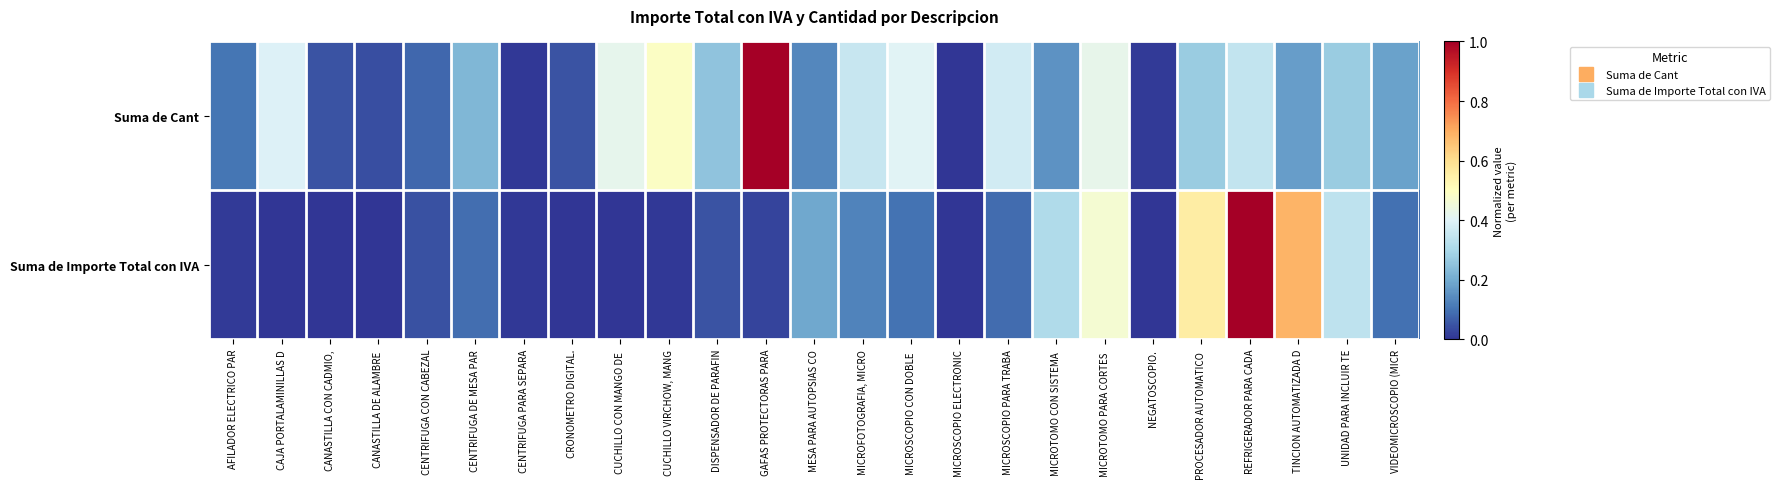

At how many categories does at least one series exceed 0?

25